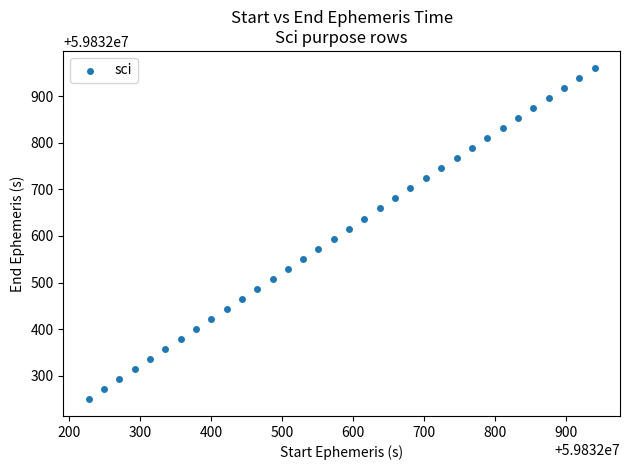

What is the range of Y values (max minus min)?

712.4